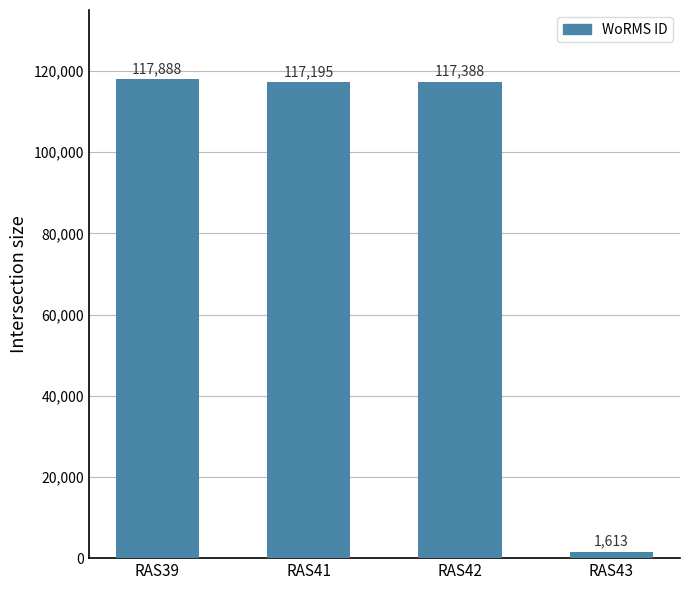

At which category does the chart reach its peak across all series?

RAS39